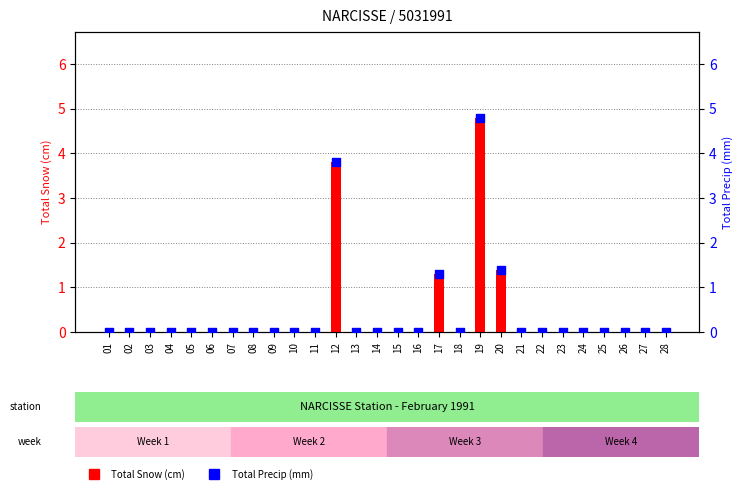

Which series reaches the minimum Y coordinate?

Total Snow (cm)